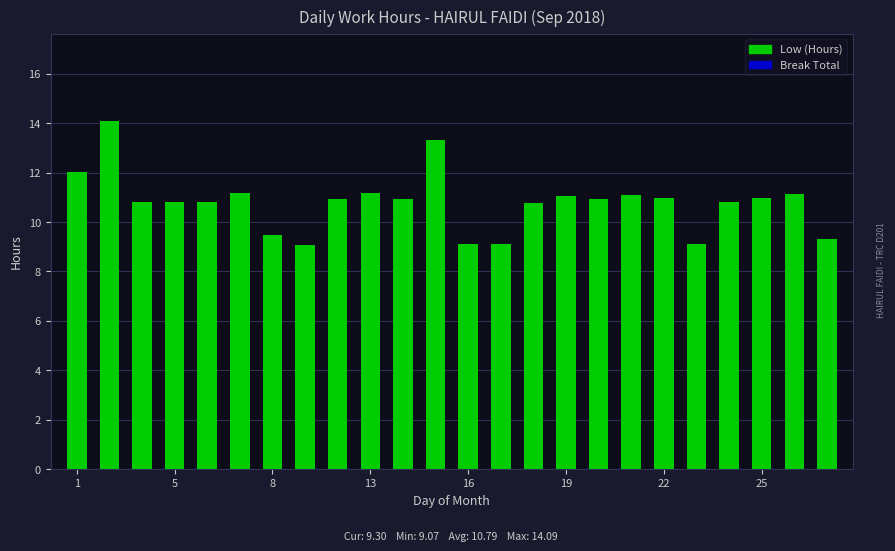

What is the difference between the maximum and second lowest values?

5.0